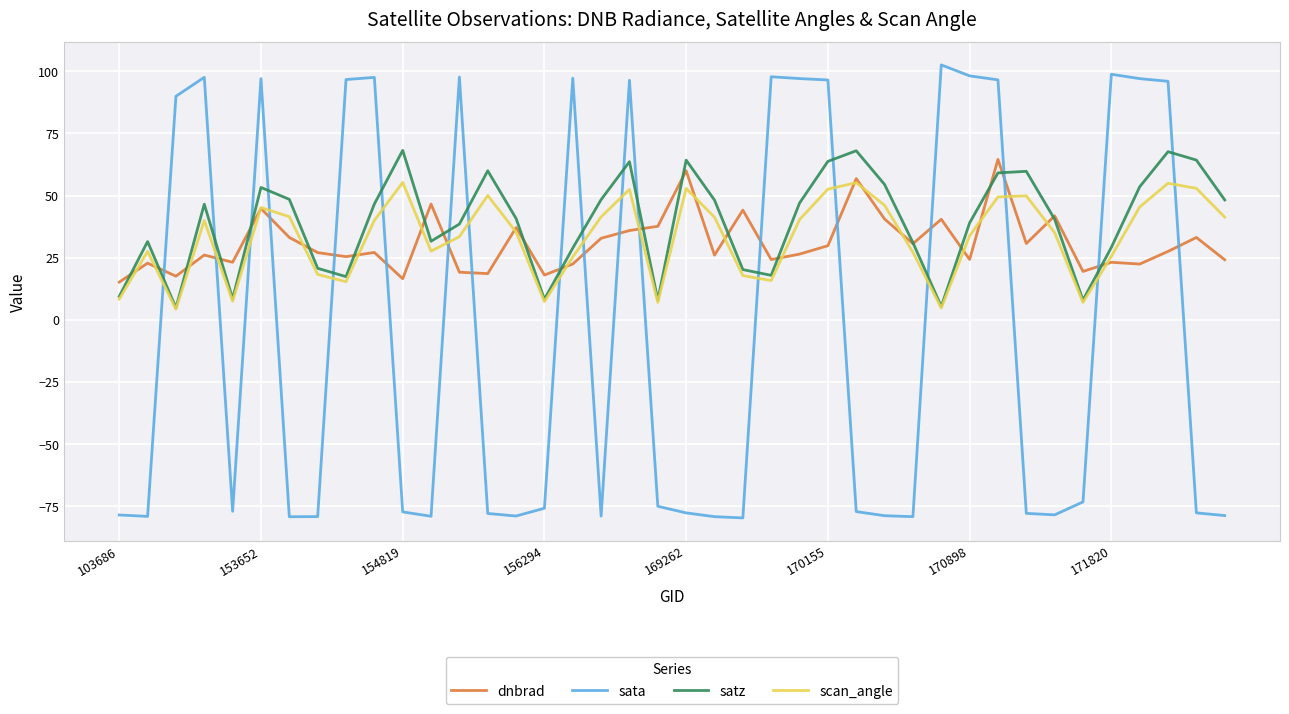

What is the lowest value of the sata series?

-79.7